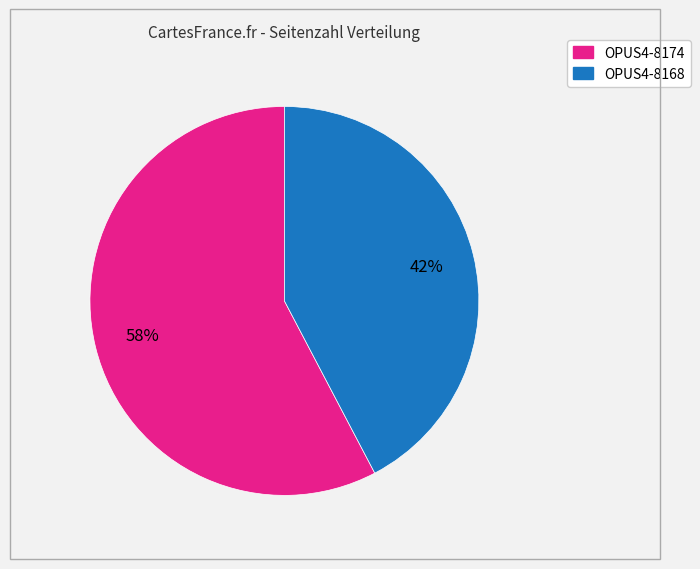

To the nearest percent, what portion does OPUS4-8174 represent?

58%